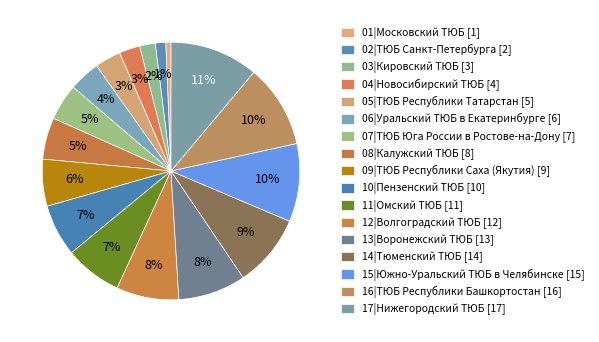

Is it true that 16|ТЮБ Республики Башкортостан is 10% of the pie?

True